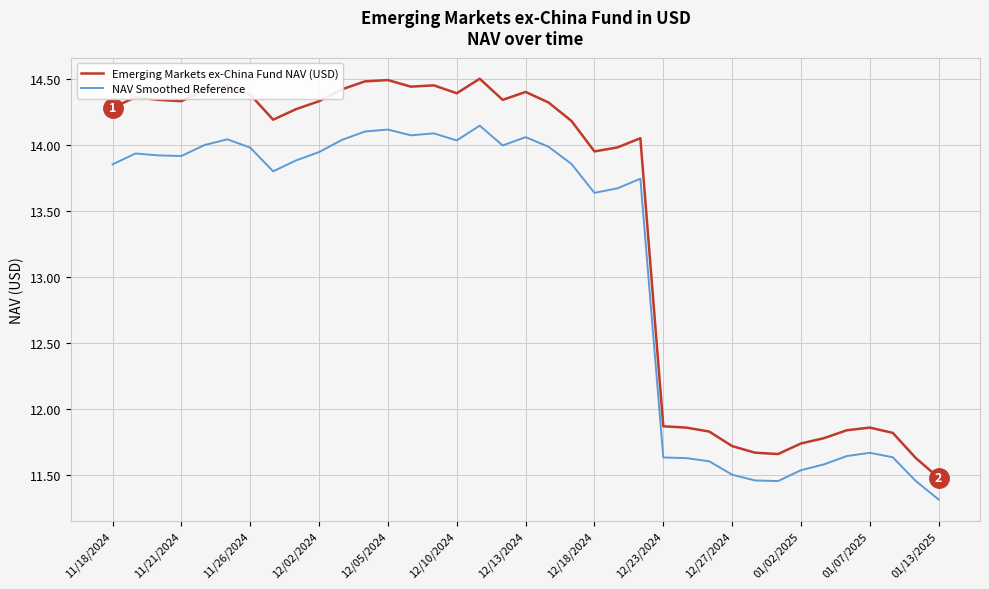

Rank the series by their maximum value, from lowest to highest.

NAV Smoothed Reference, Emerging Markets ex-China Fund NAV (USD)